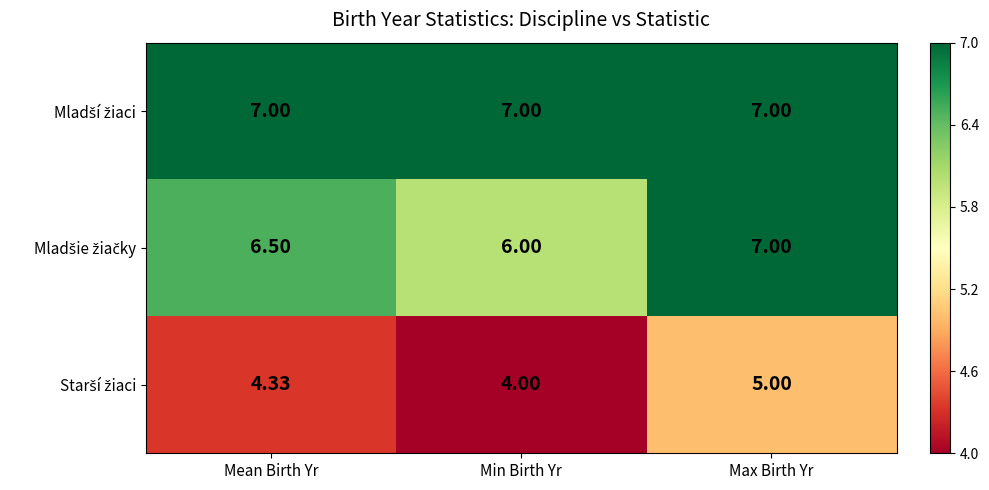

At which category is the sum across all series the highest?

Max Birth Yr